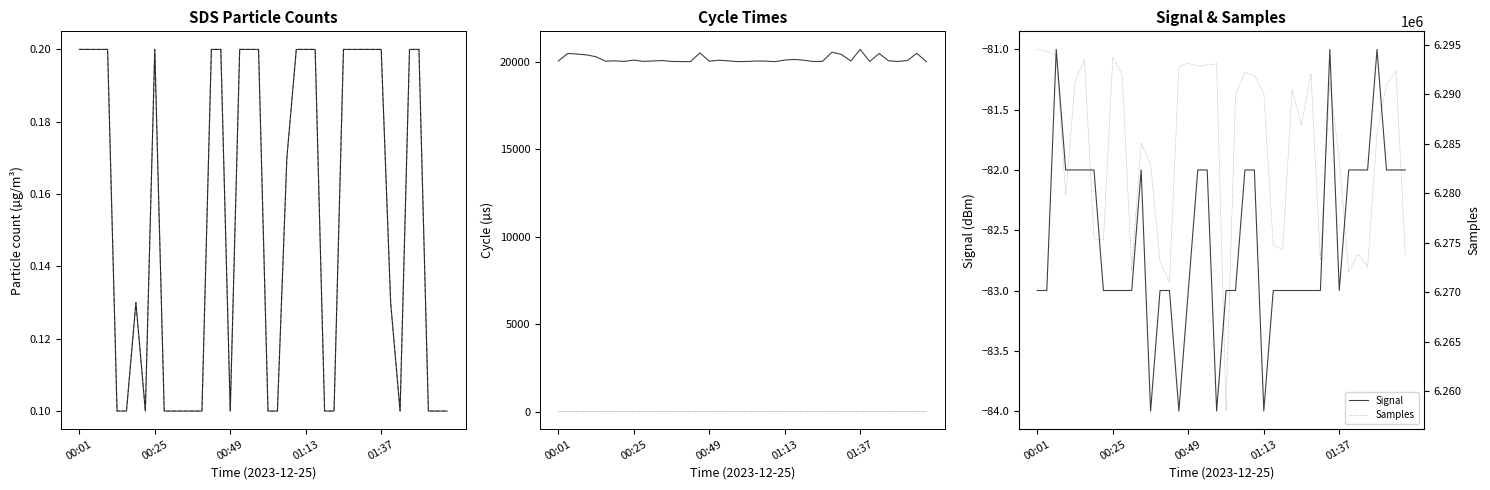

How many interior local valleys does the SDS_P2 series have?

3